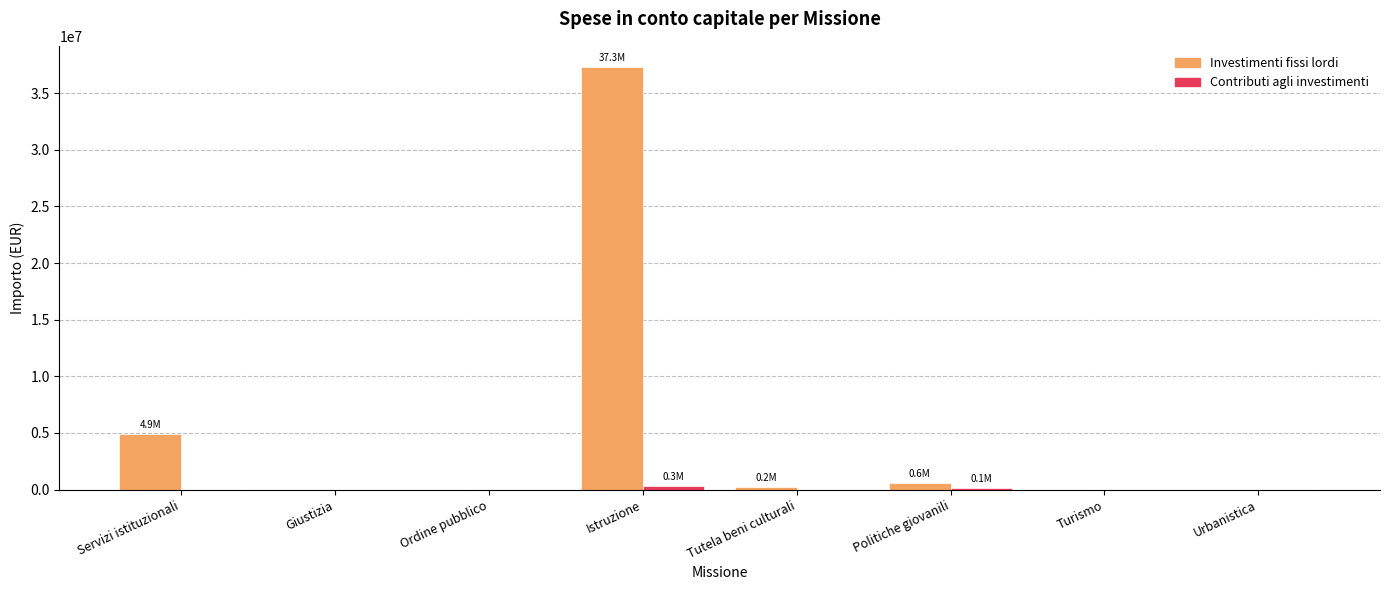

Is it true that Investimenti fissi lordi equals 576171.7 at Politiche giovanili?

True